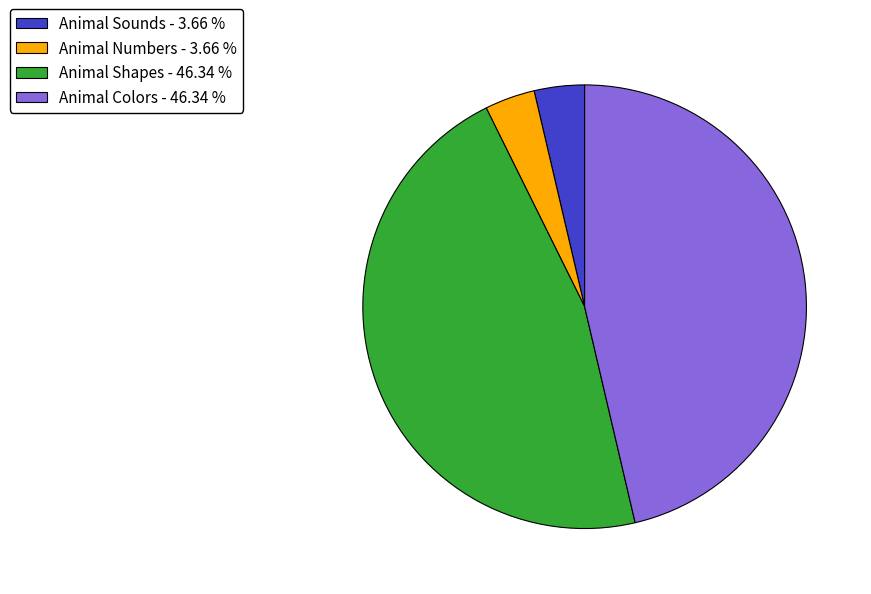

What is the ratio of the value at Animal Colors - 46.34 % to the value at Animal Shapes - 46.34 %?

1.0